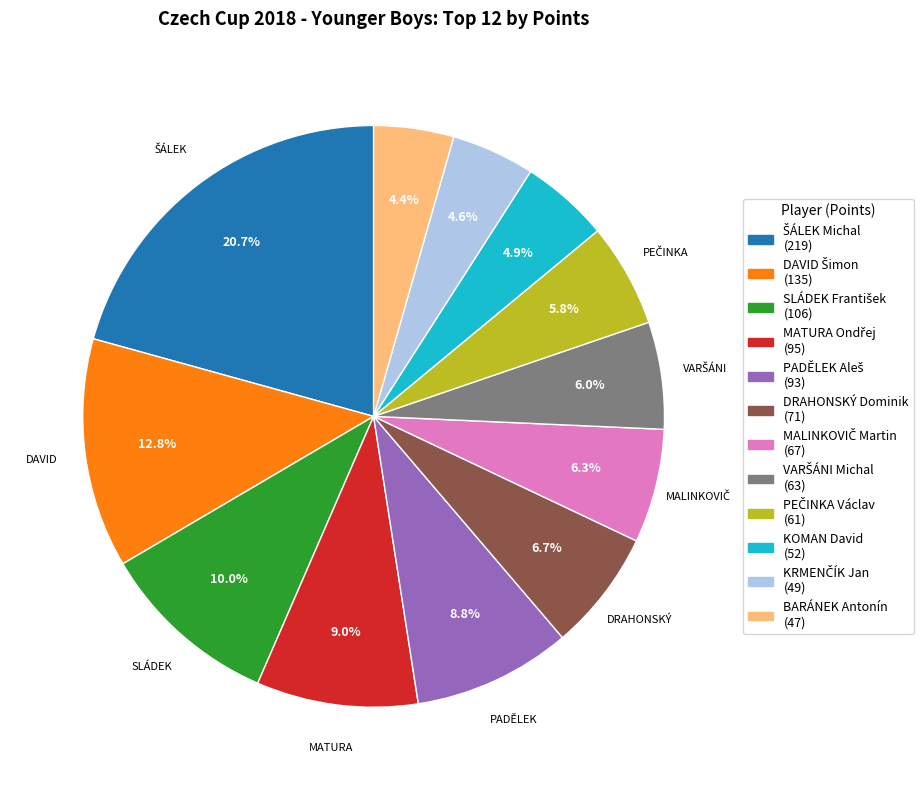

Is there a majority slice in this chart?

No